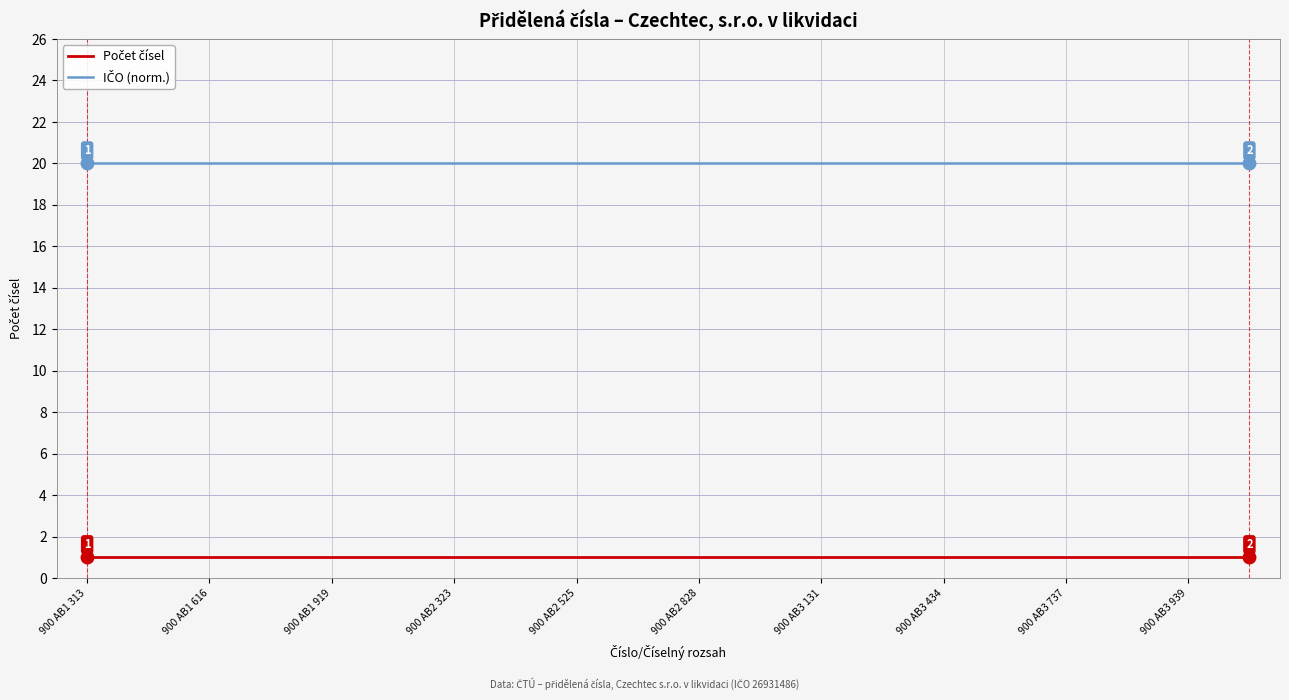

Which series has the largest total across all categories?

IČO (norm.)